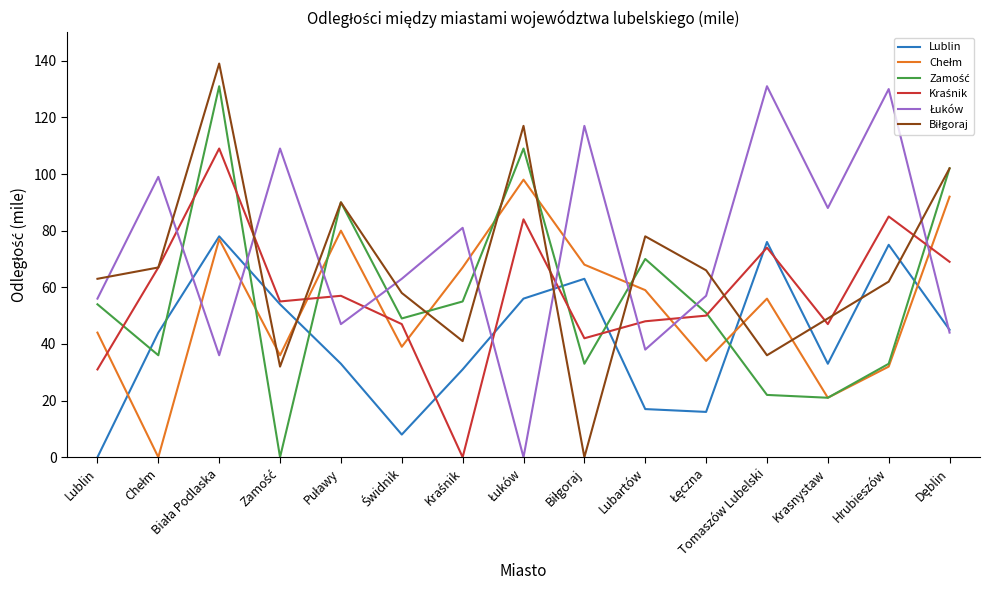

At which label does Lublin reach its minimum?

Lublin